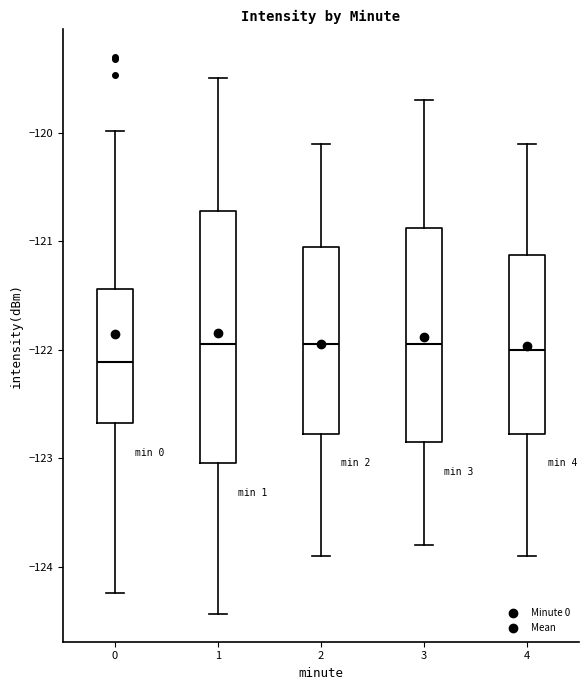

Reading left to right, transcribe this box plot: for each box, give where its median line is, the range the box spans, and where its two whiskers end, as read against the y-axis. The values are not printed on the chart, so give them approximately, as read against the axis.

0: median -122.1, box -122.7 to -121.4, whiskers -124.2 to -120.0
1: median -121.9, box -123.0 to -120.7, whiskers -124.4 to -119.5
2: median -121.9, box -122.8 to -121.0, whiskers -123.9 to -120.1
3: median -121.9, box -122.8 to -120.9, whiskers -123.8 to -119.7
4: median -122.0, box -122.8 to -121.1, whiskers -123.9 to -120.1